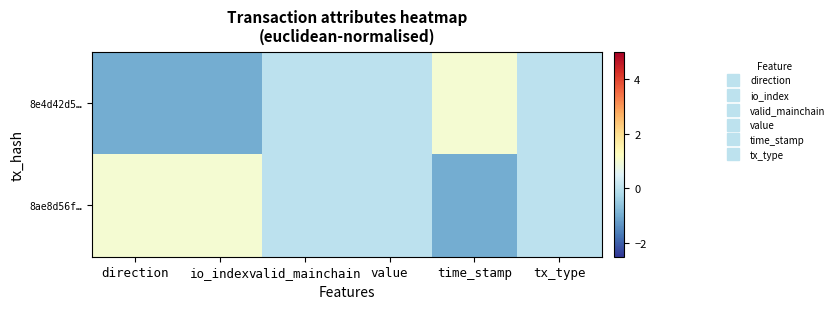

Reading left to right, transcribe all the data shown in this chart.

8e4d42d5…: direction=-1	io_index=-1	valid_mainchain=0	value=0	time_stamp=1	tx_type=0
8ae8d56f…: direction=1	io_index=1	valid_mainchain=0	value=0	time_stamp=-1	tx_type=0